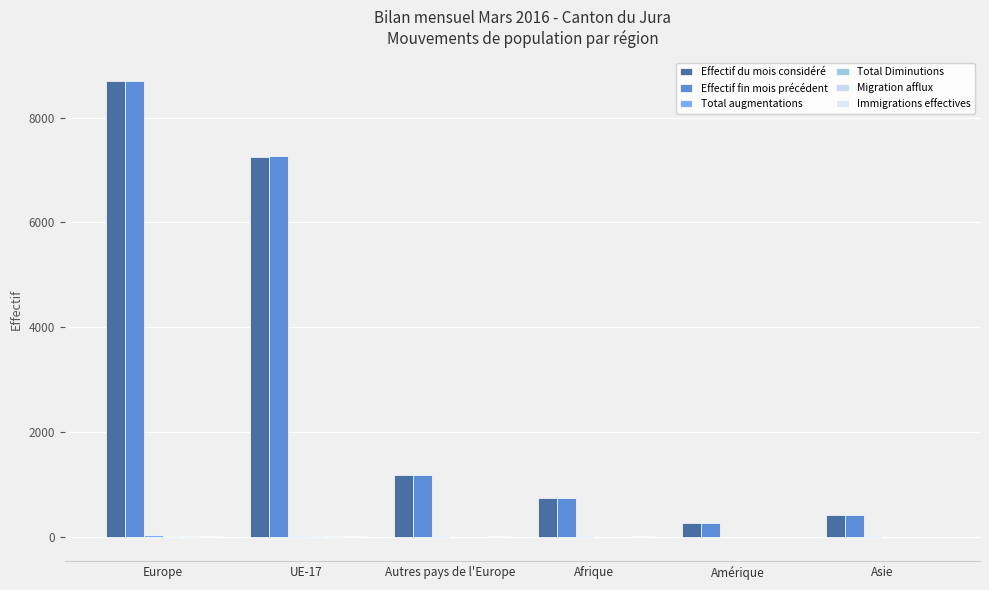

Count the number of categories in the chart.

6